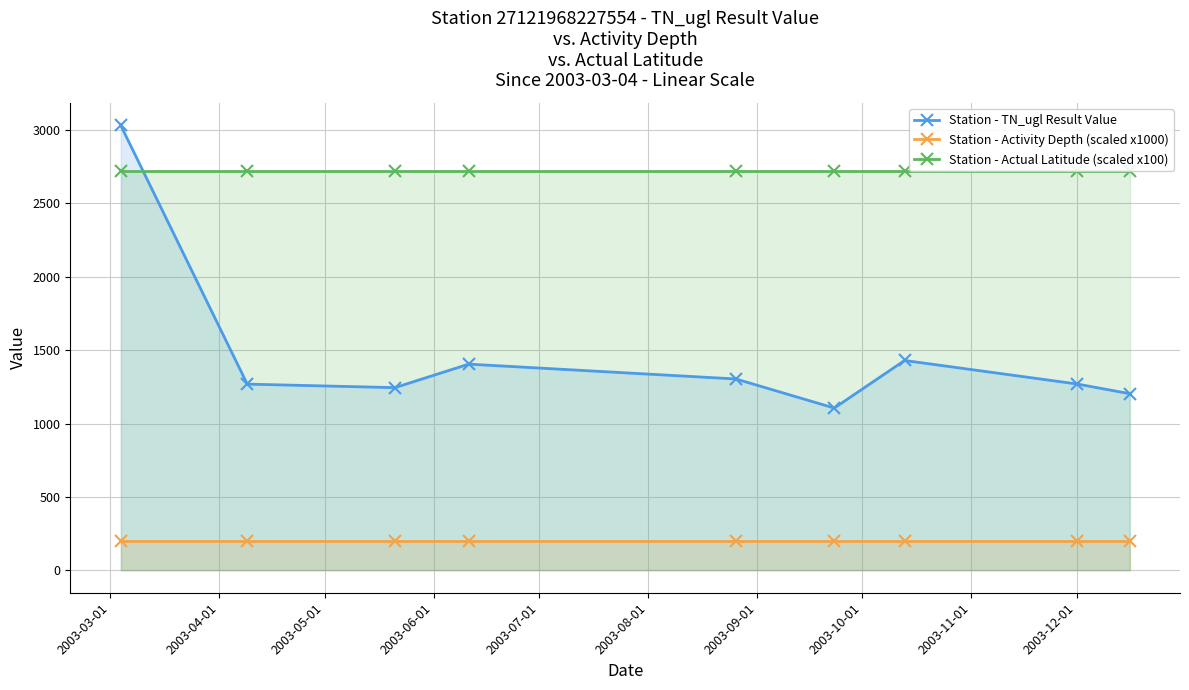

True or false: Station - TN_ugl Result Value and Station - Activity Depth (scaled x1000) cross at least once.

False